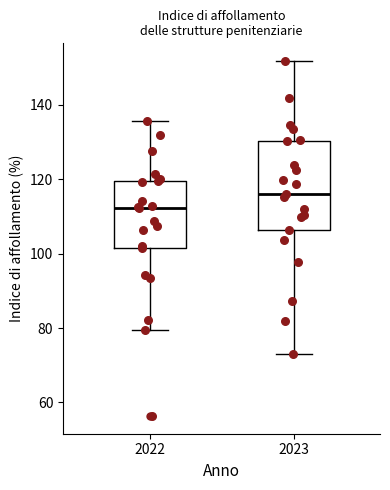

Comparing the boxes themselves (not the whiskers), which one is the tallest?

2023